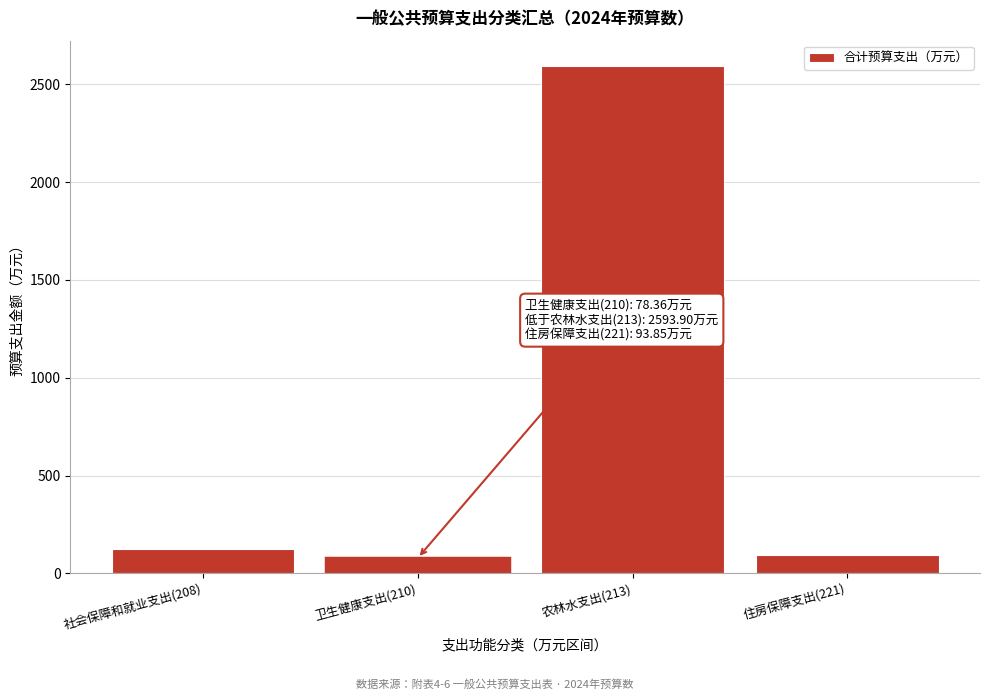

What is the difference between the maximum and minimum values?

2515.5